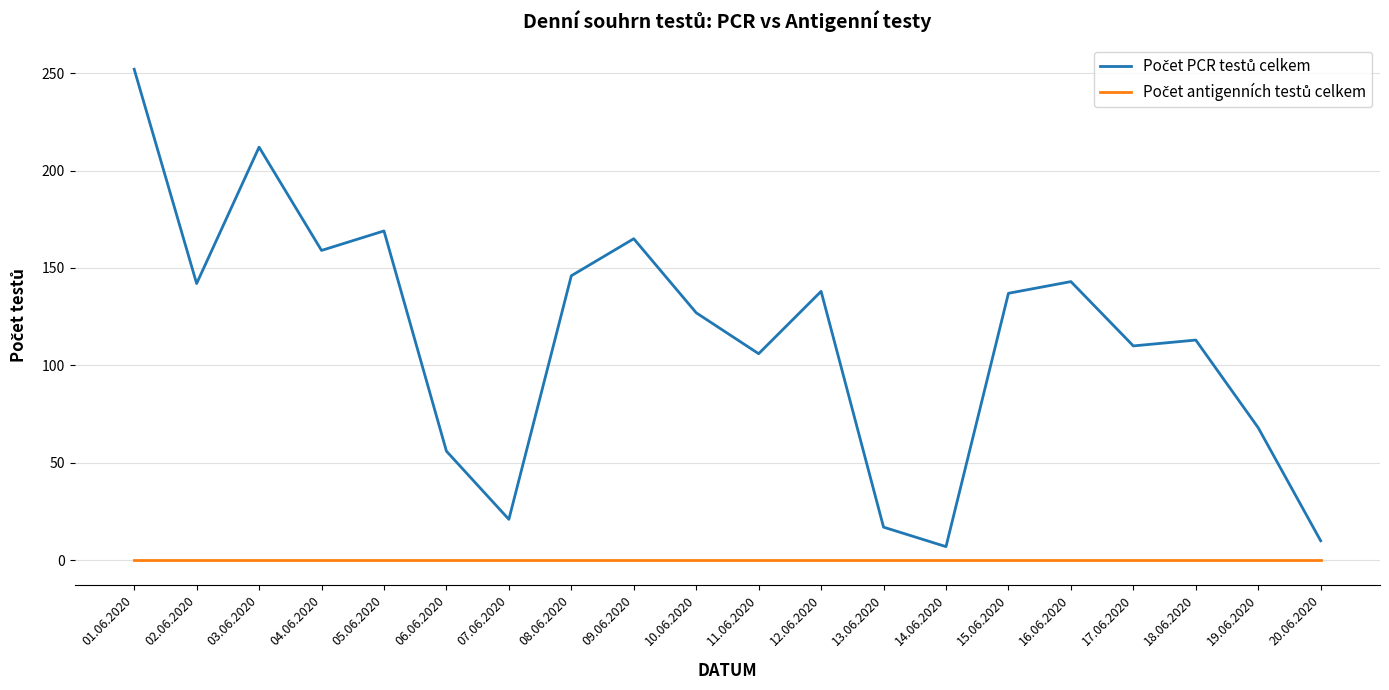

At which category does the chart reach its peak across all series?

01.06.2020